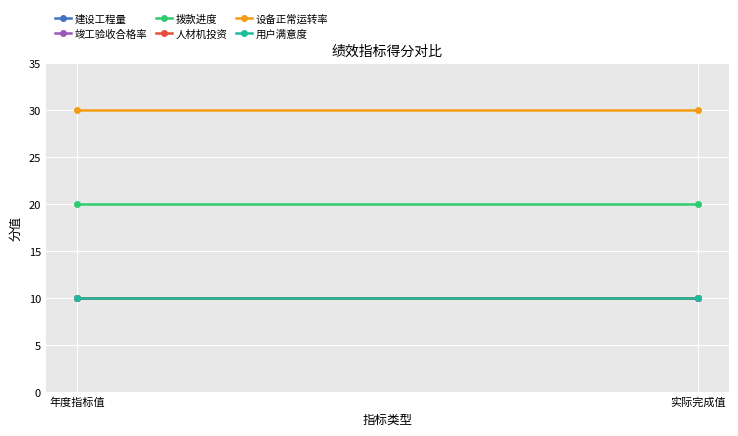

What is the average value of the 用户满意度 series?

10